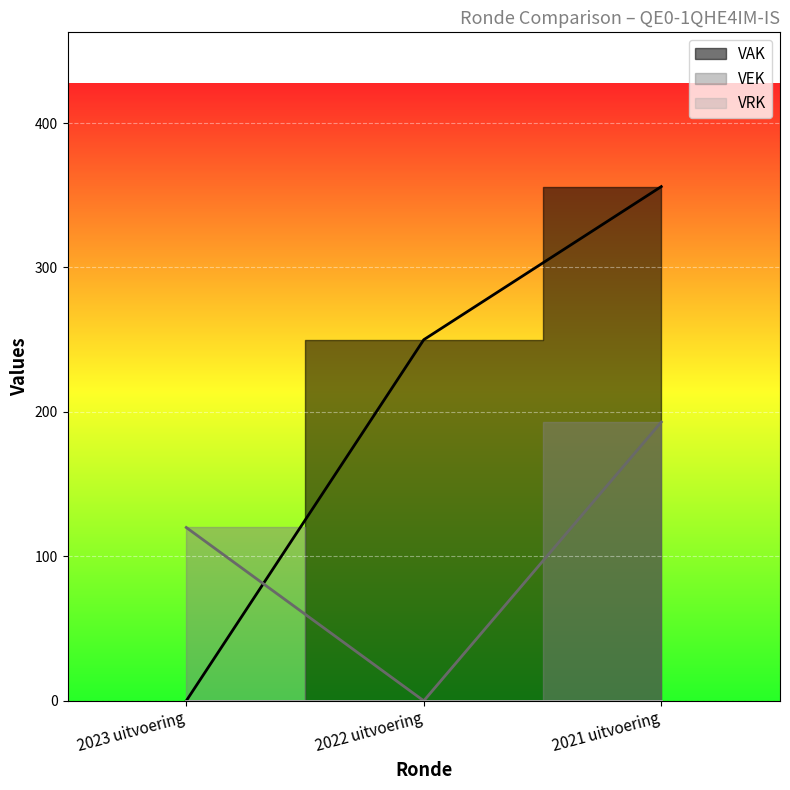

At which category is the sum across all series the highest?

2021 uitvoering